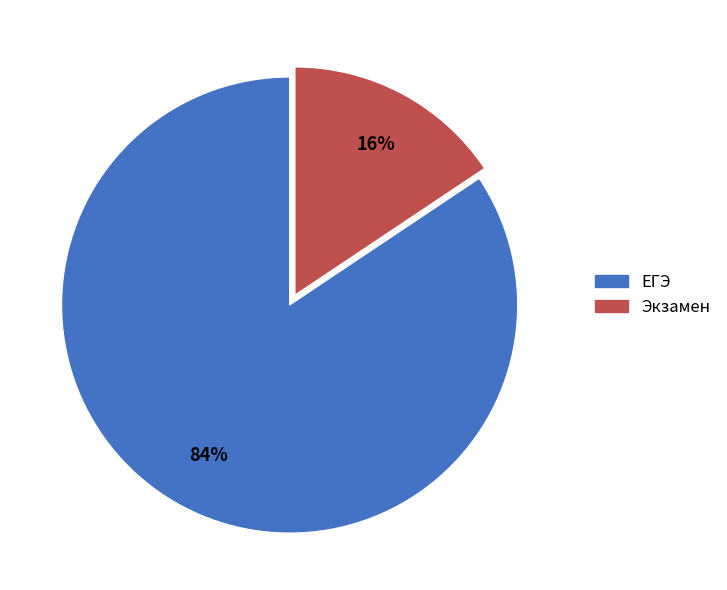

What is the largest slice in the pie chart?

ЕГЭ